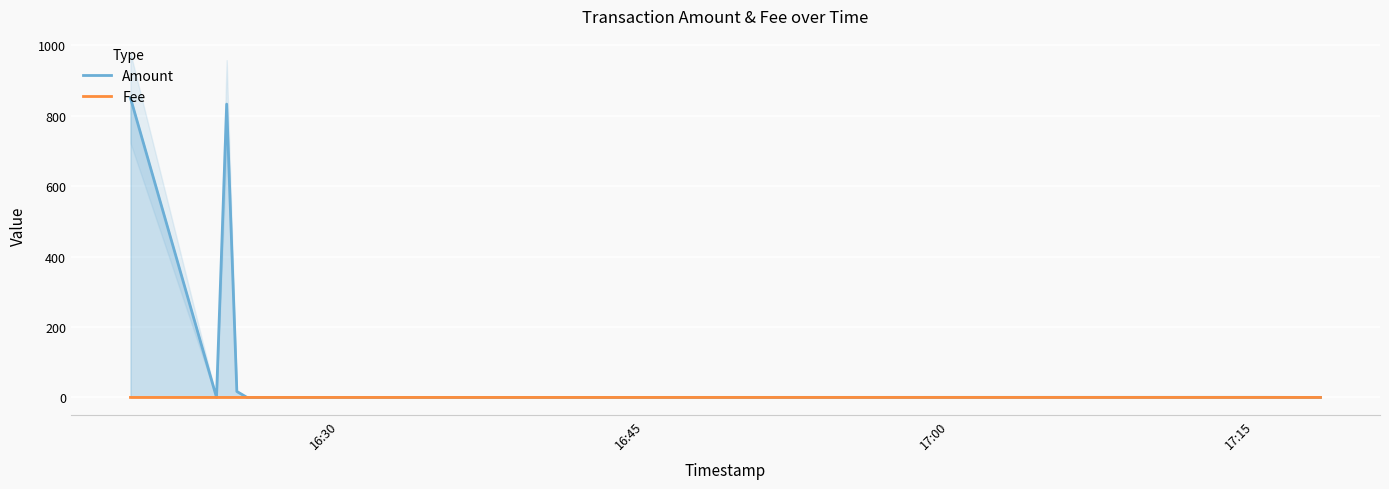

At how many categories does at least one series exceed 251?

2